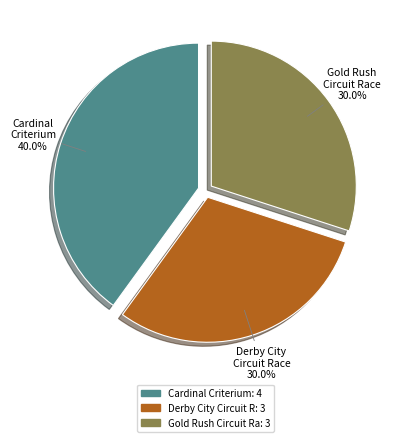

Is there any slice that represents more than half of the pie?

No